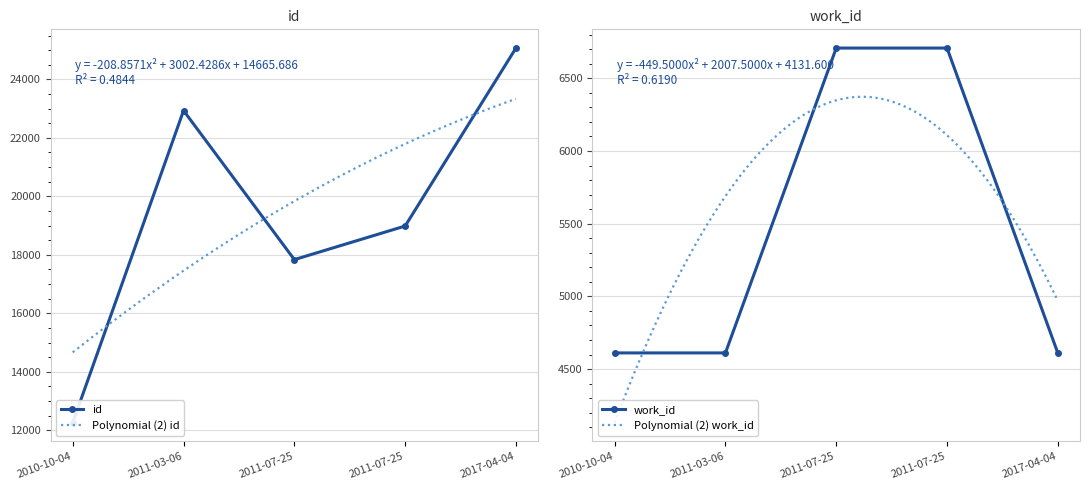

Which series has the largest total across all categories?

id